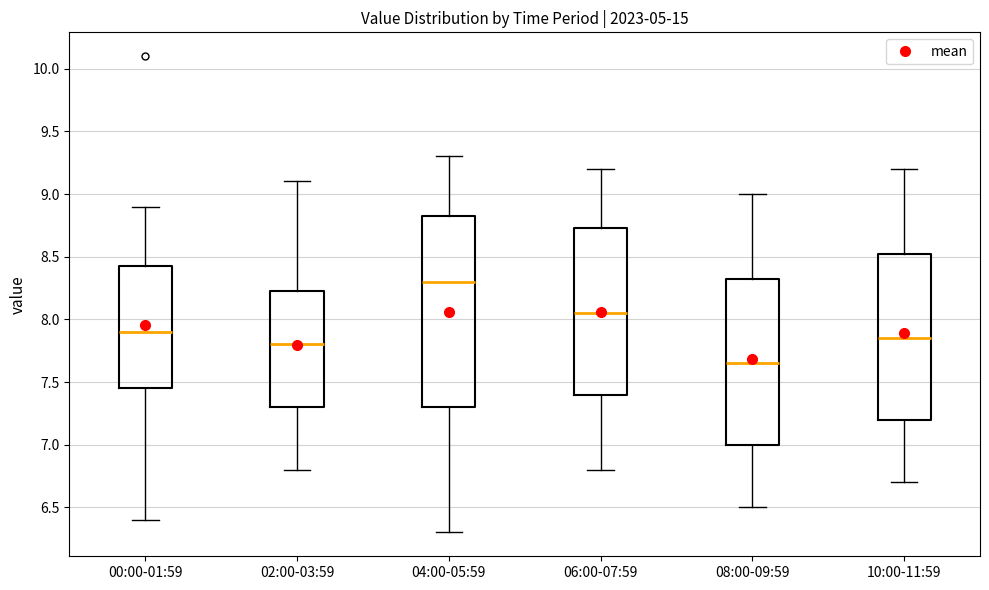

Where does the lower whisker of the box for 02:00-03:59 end on the y-axis? The values are not printed on the chart, so give them approximately, as read against the axis.

6.80